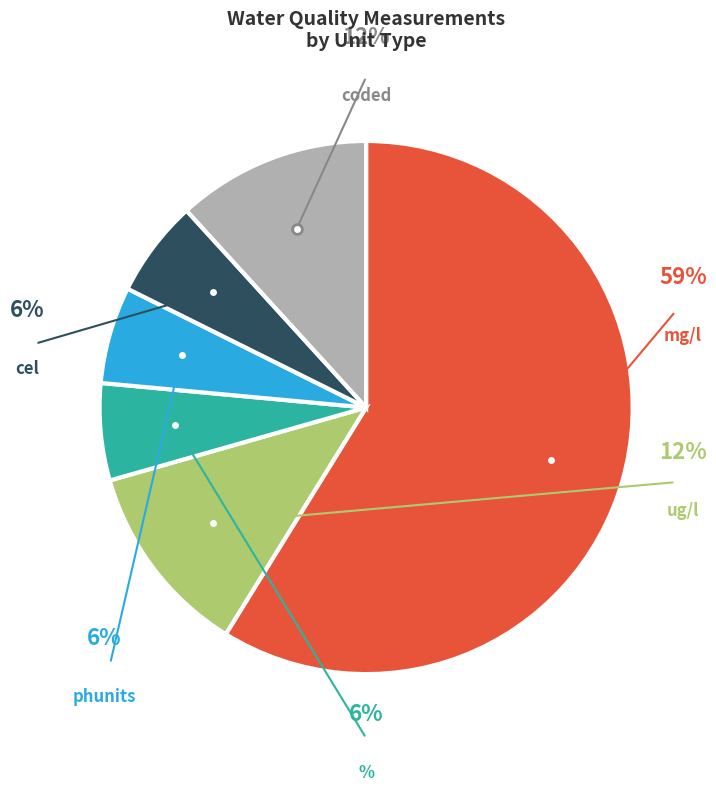

How much of the chart is everything except %?

94.1%